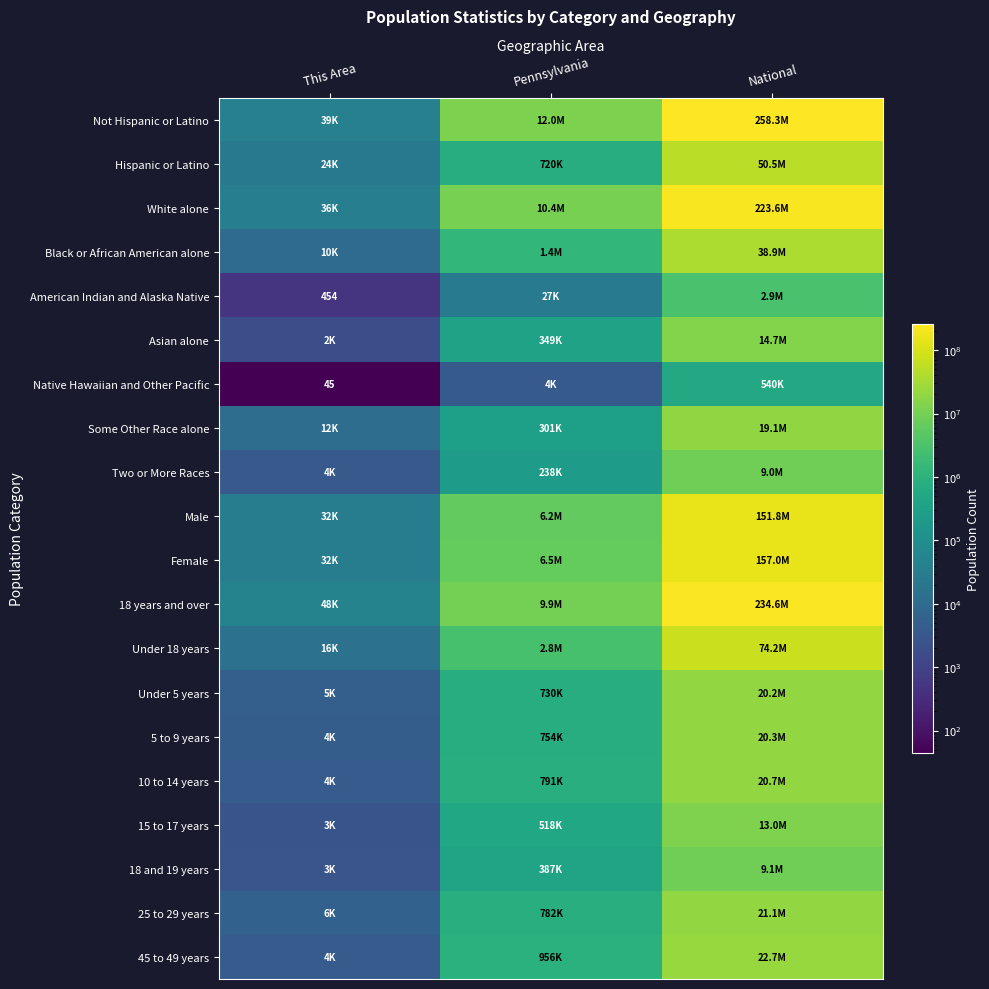

Which series has the largest range (max minus min)?

Not Hispanic or Latino